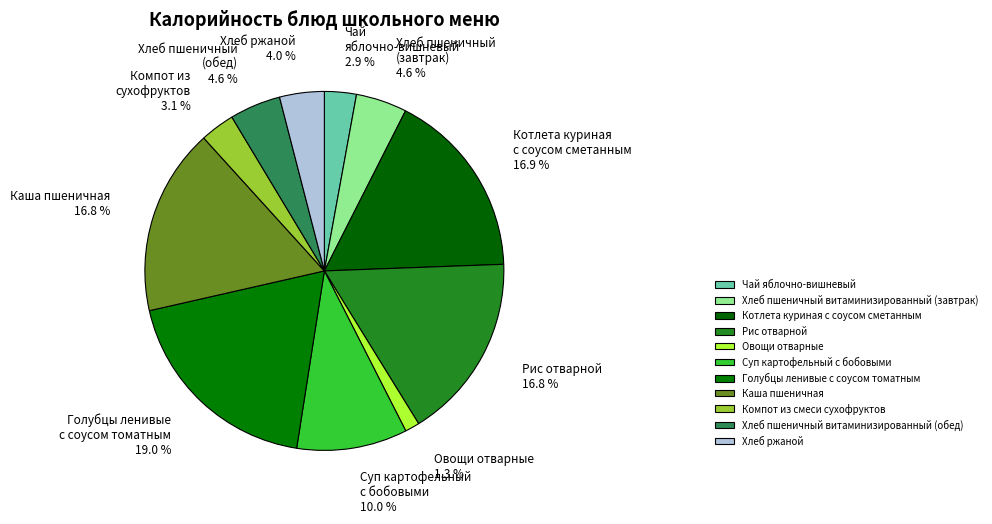

Rank the categories by value from lowest to highest.

Овощи отварные, Чай яблочно-вишневый, Компот из смеси сухофруктов, Хлеб ржаной, Хлеб пшеничный витаминизированный (завтрак), Хлеб пшеничный витаминизированный (обед), Суп картофельный с бобовыми, Рис отварной, Каша пшеничная, Котлета куриная с соусом сметанным, Голубцы ленивые с соусом томатным